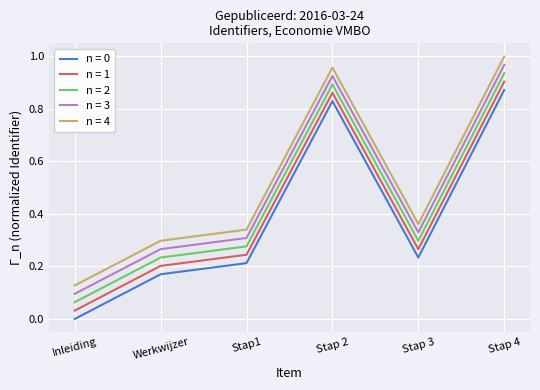

At which label is n = 2 closest to 0?

Inleiding